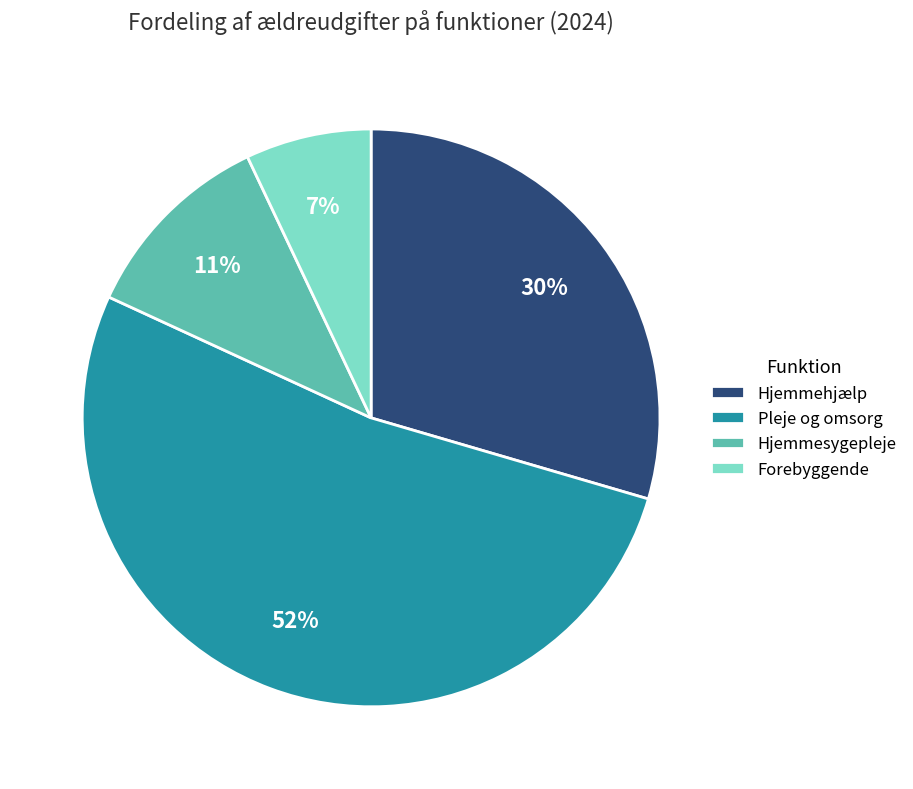

To the nearest percent, what is the average slice percentage?

25%